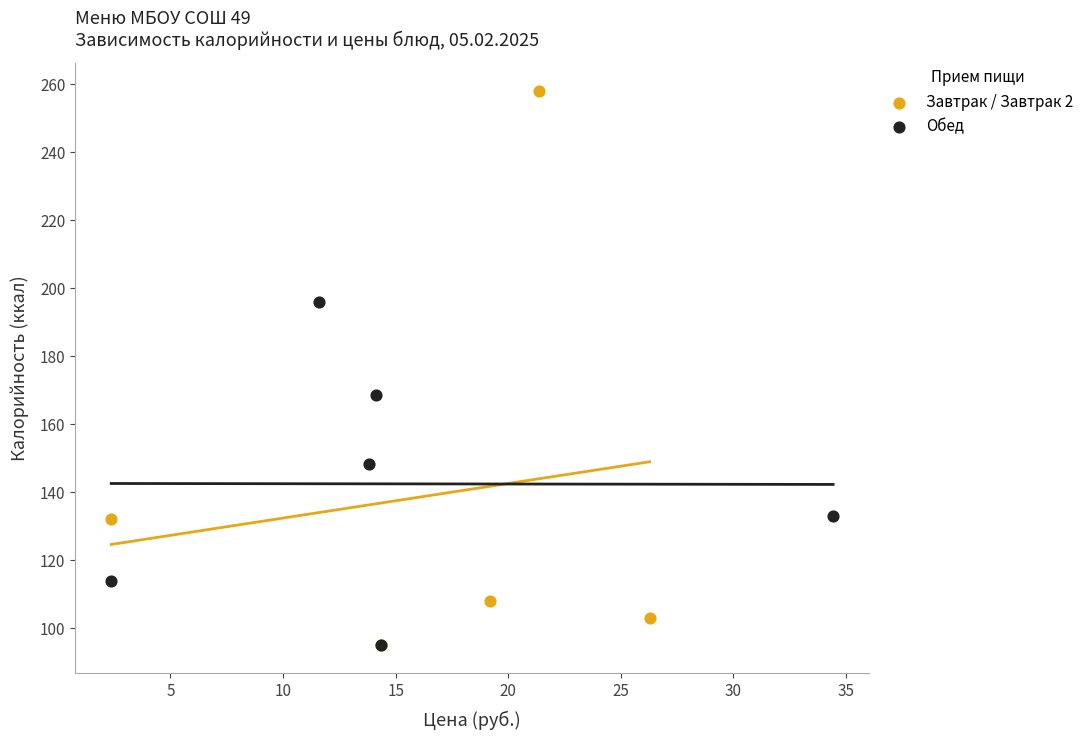

Which series has the widest spread of Y values?

Завтрак / Завтрак 2